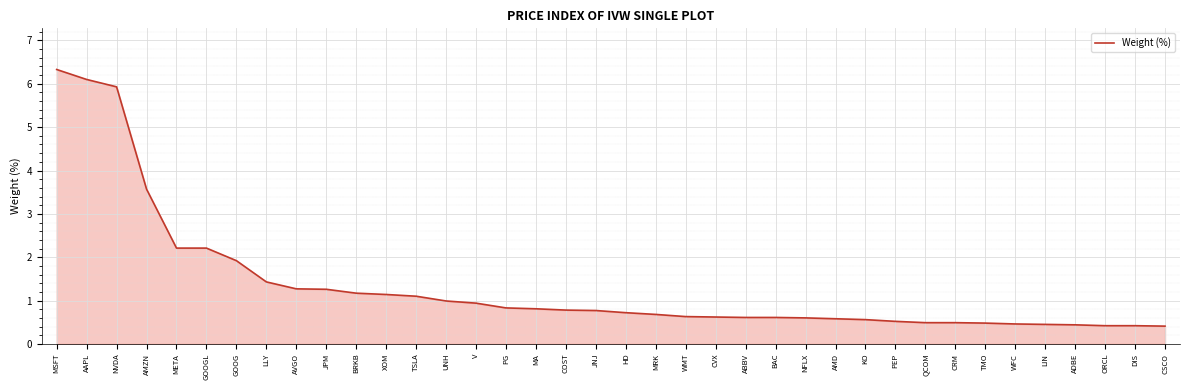

Approximately how many times larger is the value at BRKB compared to MSFT?

0.2